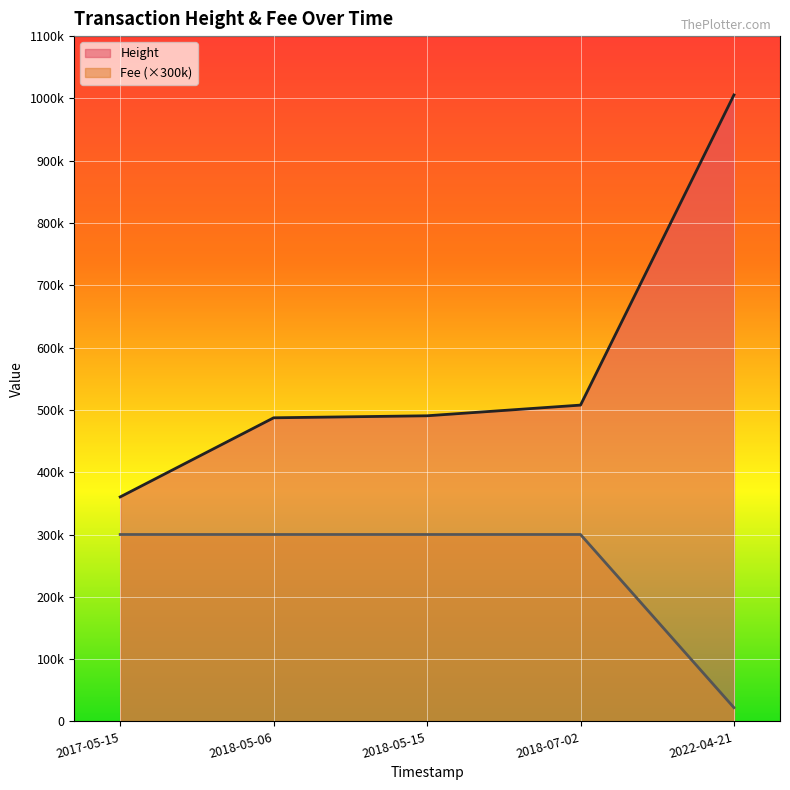

Reading right to left, extract all data points from this chart.

Height: 1005560	507714	490576	487332	360319
Fee: 22050	300000	300000	300000	300000